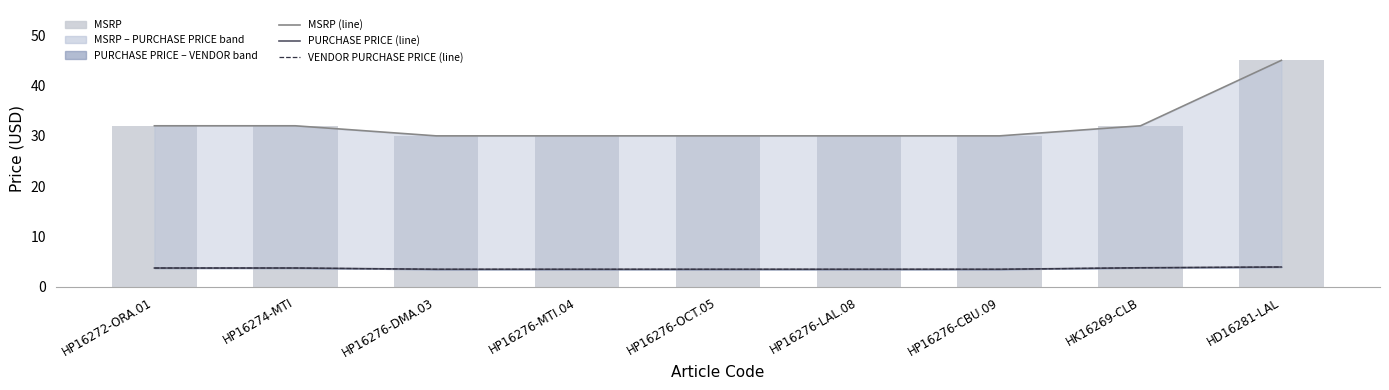

Which label corresponds to the smallest value in the chart?

HP16276-DMA.03